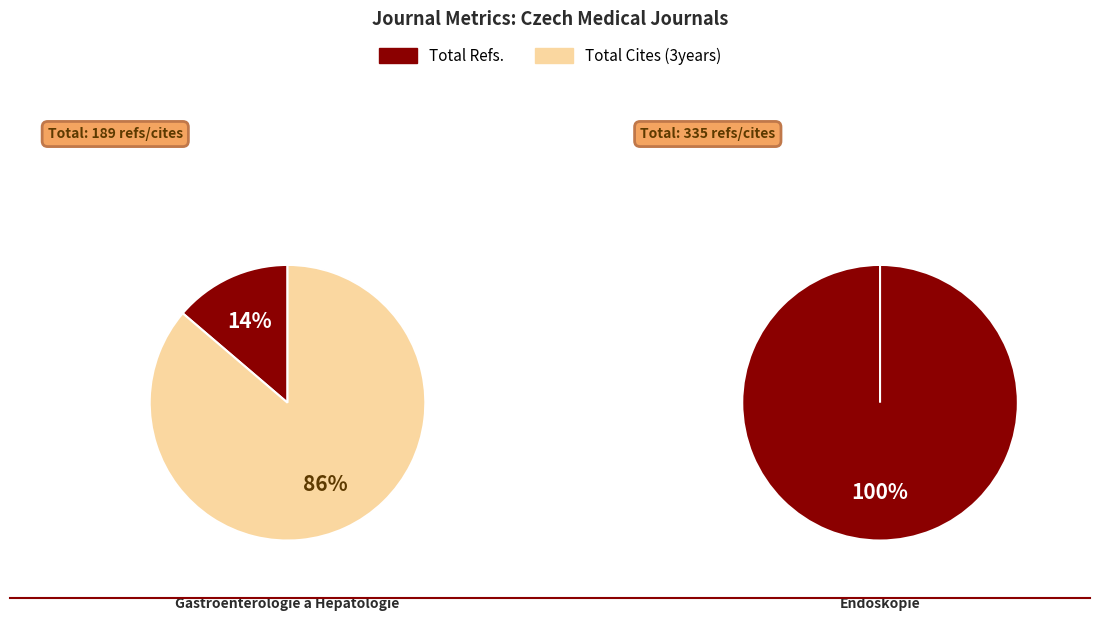

What is the majority slice?

Total Cites (3years)